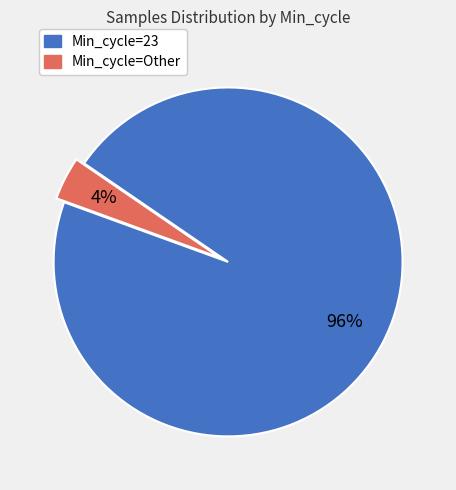

Between Min_cycle=Other and Min_cycle=23, which is larger?

Min_cycle=23